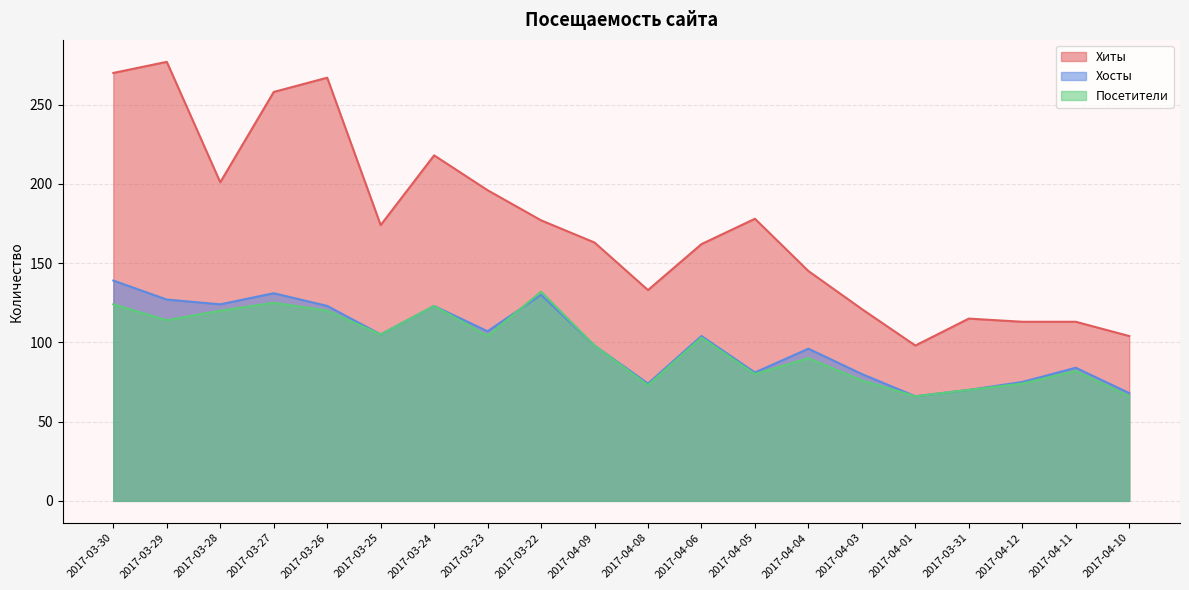

Which series has the widest spread of values?

Хиты